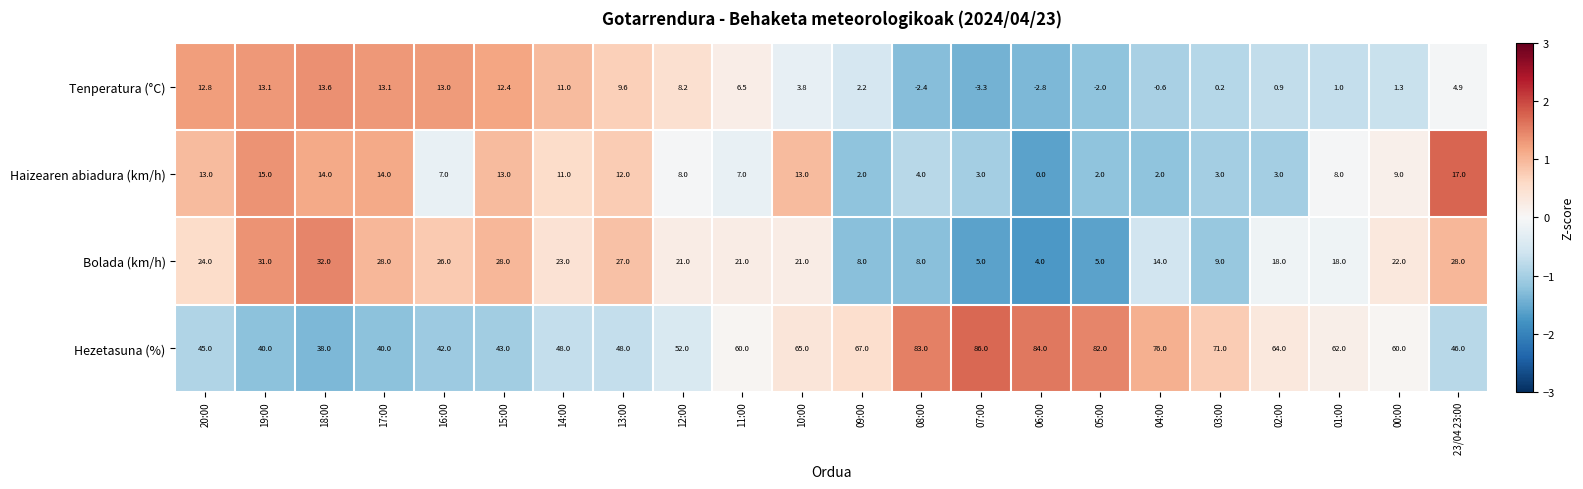

Read the Bolada (km/h) value at 10:00.

21.0